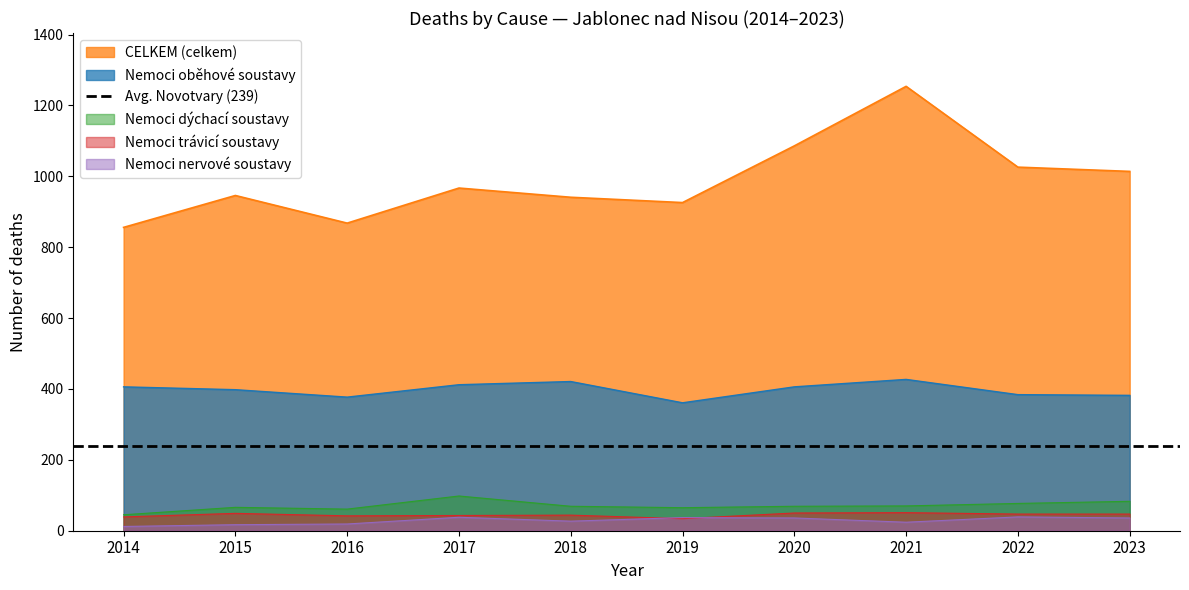

What is the sum of all Nemoci oběhové soustavy values?

3974